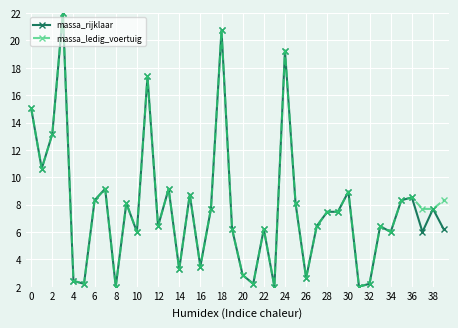

What is the maximum value shown in the chart?

22.0